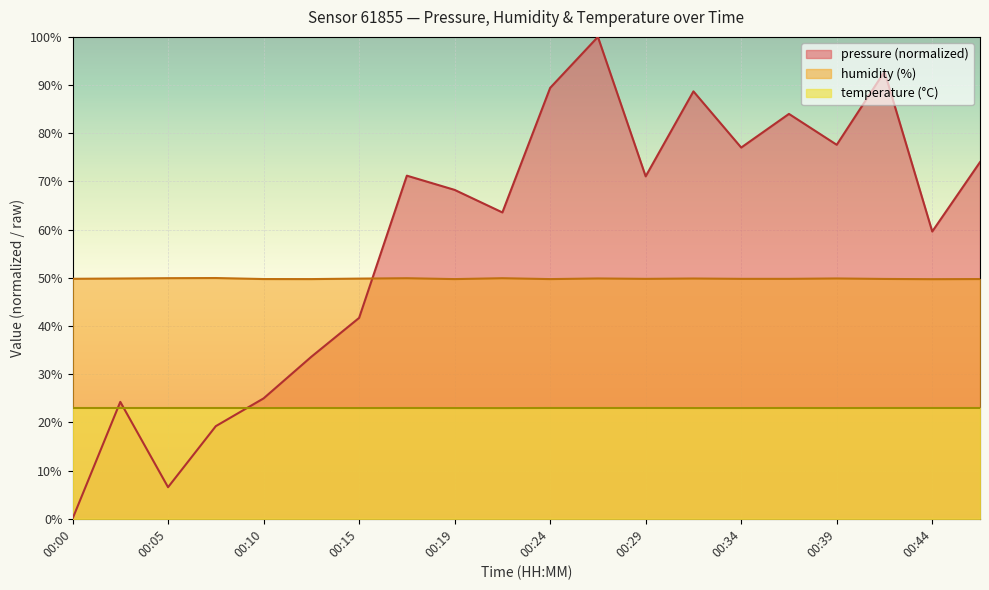

What is the difference between the highest and lowest values at 00:46?

51.0